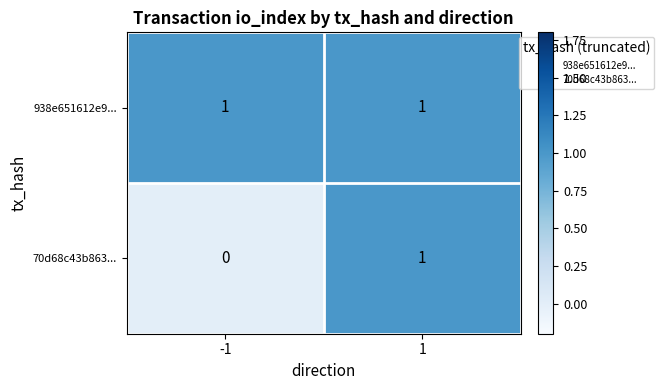

The 70d68c43b863... series shows 0 at 1. True or false?

False